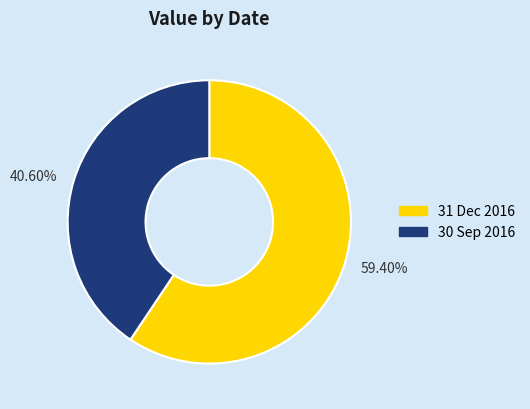

Count the number of slices in the pie.

2